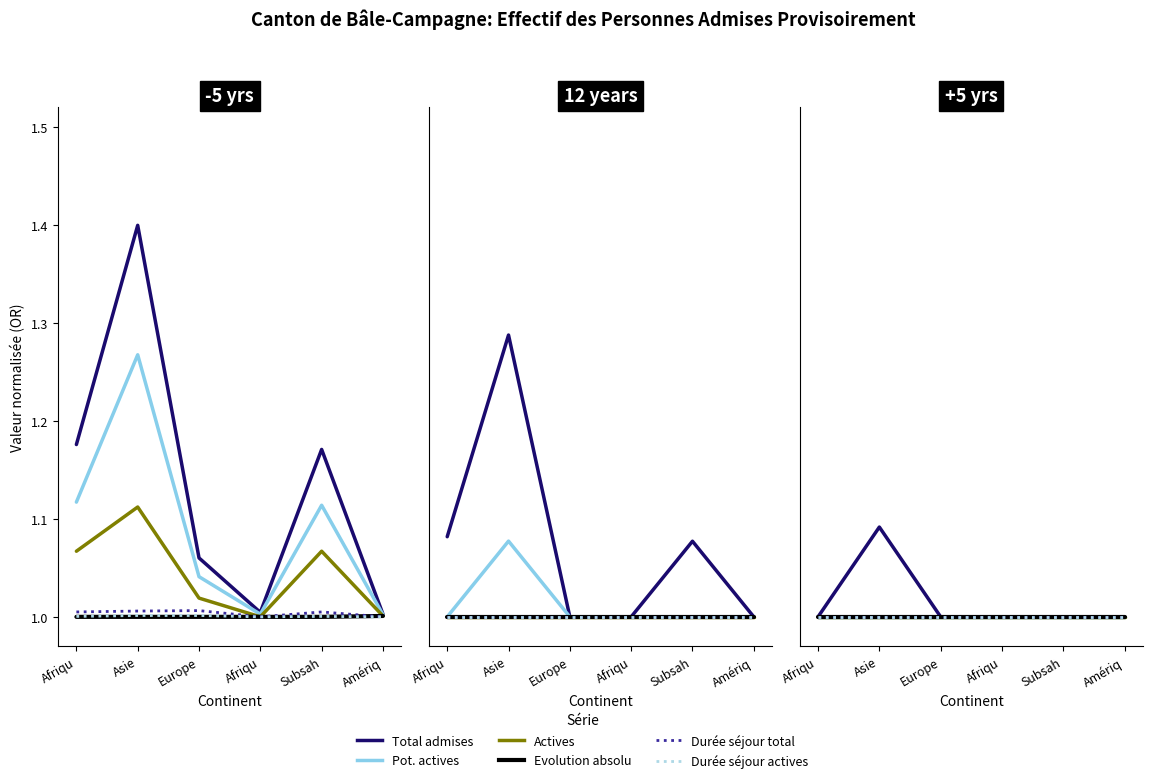

At which category is the sum across all series the highest?

Asie